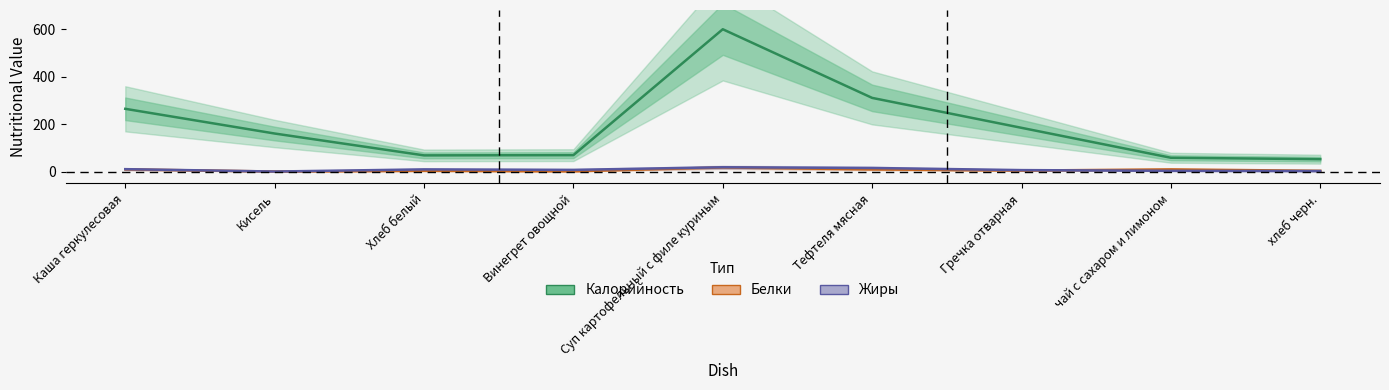

What is the maximum value shown in the chart?

599